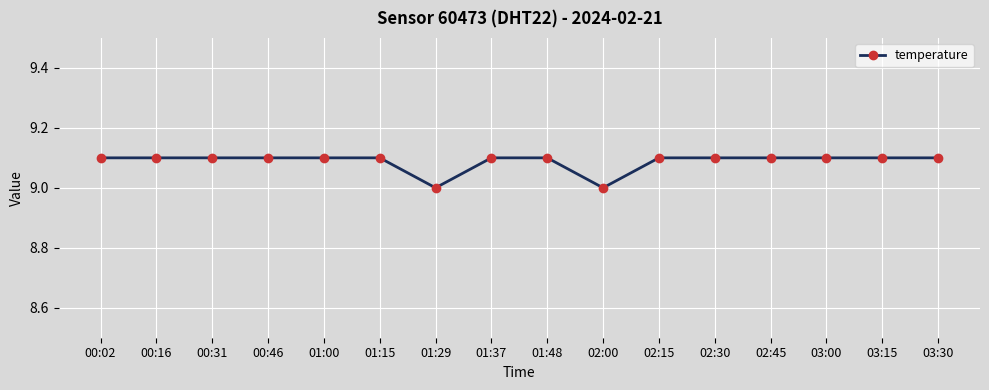

What is the sum of all values?

145.4